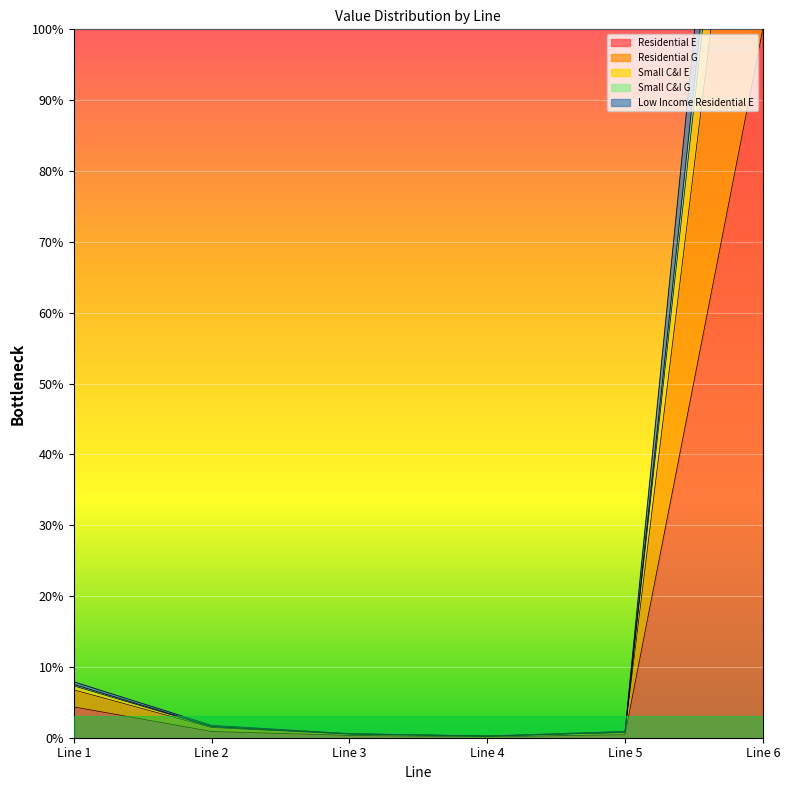

What are all the series names shown in the legend?

Residential E, Residential G, Small C&I E, Small C&I G, Low Income Residential E